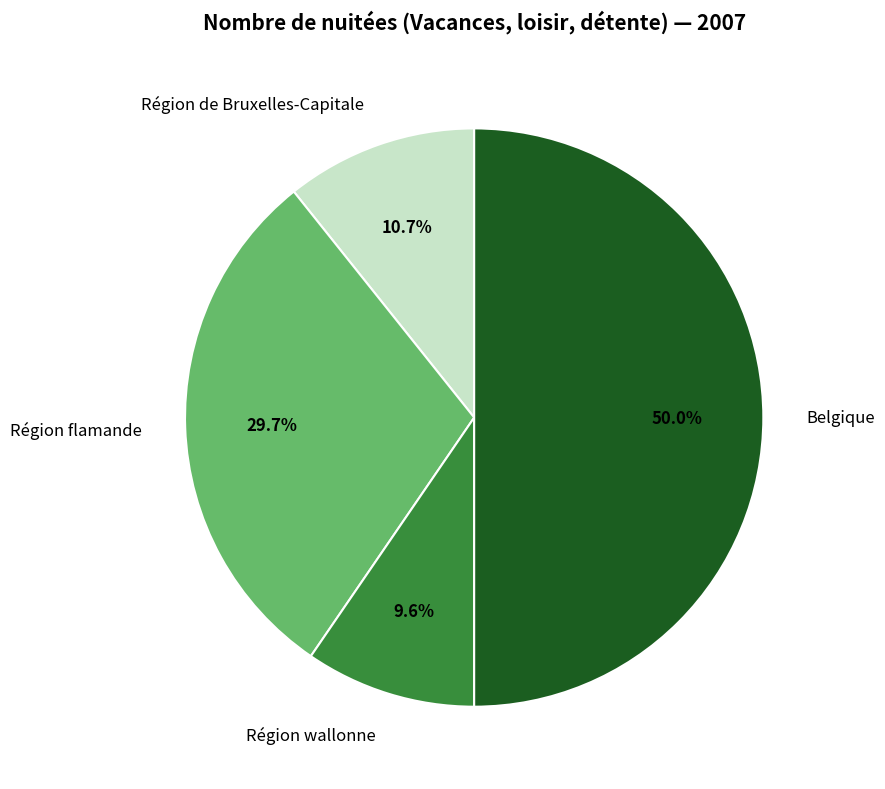

Is Région wallonne the majority of the pie?

No